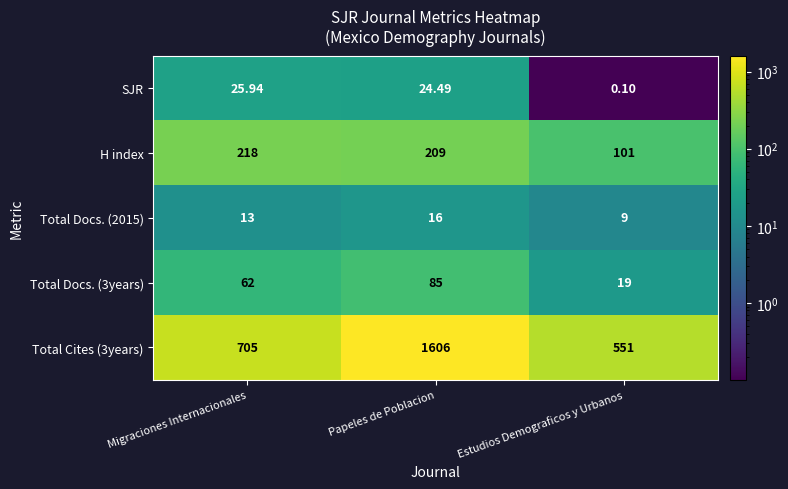

Is the value of SJR at Papeles de Poblacion greater than the value of Total Cites (3years) at Papeles de Poblacion?

No